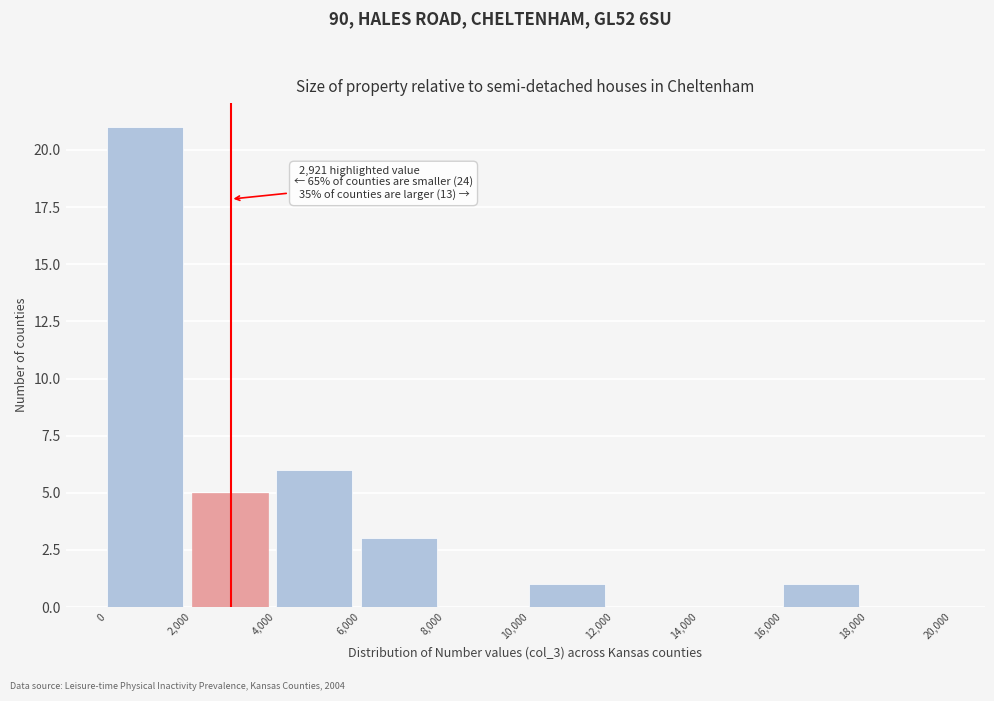

Which range on the x-axis has the tallest bar?

0 to 2,000